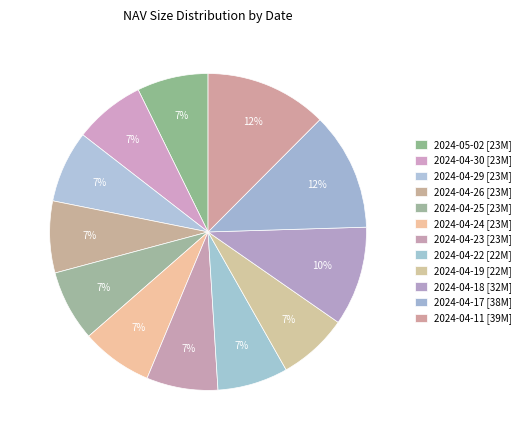

Count the number of slices in the pie.

12